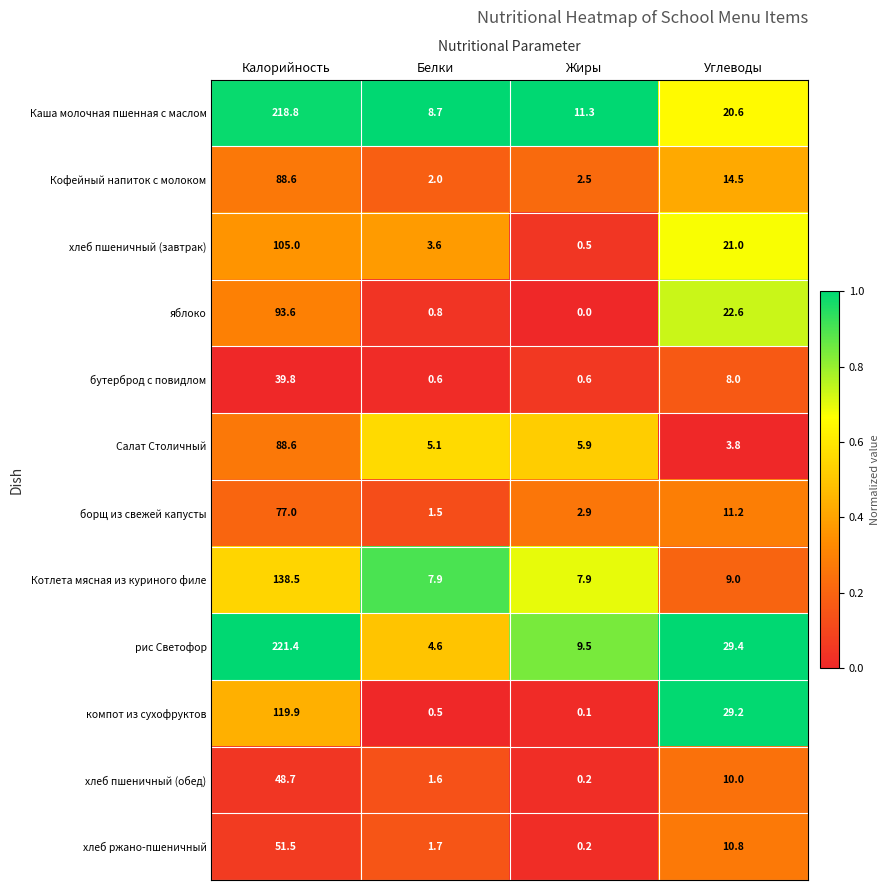

Is it true that хлеб пшеничный (завтрак) equals 3.6 at Белки?

True